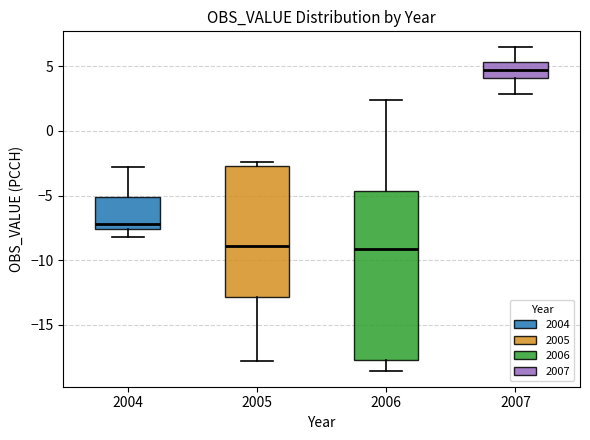

Reading left to right, transcribe this box plot: for each box, give where its median line is, the range the box spans, and where its two whiskers end, as read against the y-axis. The values are not printed on the chart, so give them approximately, as read against the axis.

2004: median -7.0, box -7.5 to -5.0, whiskers -8.0 to -3.0
2005: median -9.0, box -13.0 to -2.5, whiskers -18.0 to -2.5 (just above the box's upper edge)
2006: median -9.0, box -17.5 to -4.5, whiskers -18.5 to 2.5
2007: median 5.0, box 4.0 to 5.5, whiskers 3.0 to 6.5